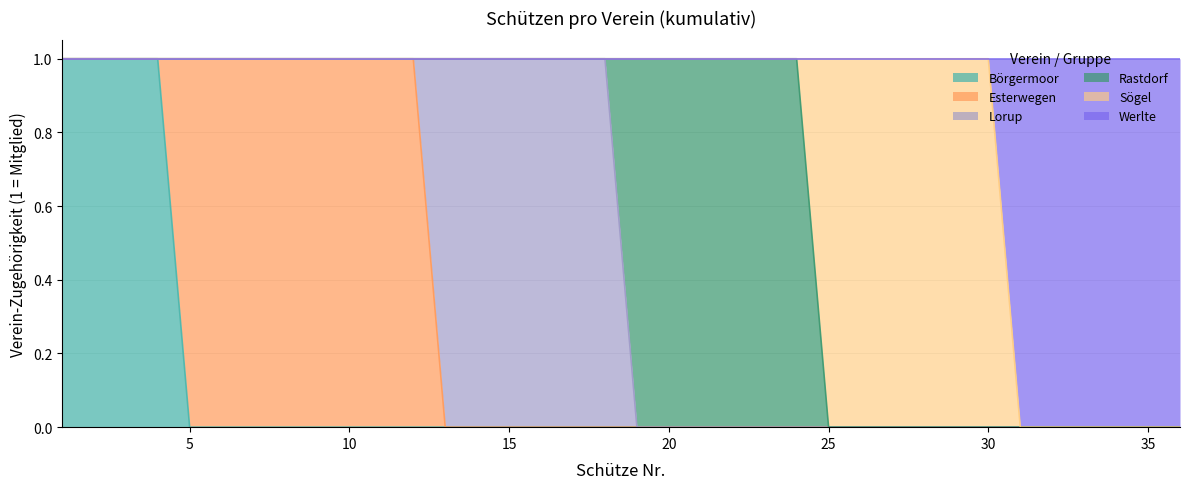

At how many categories does at least one series exceed 0?

36